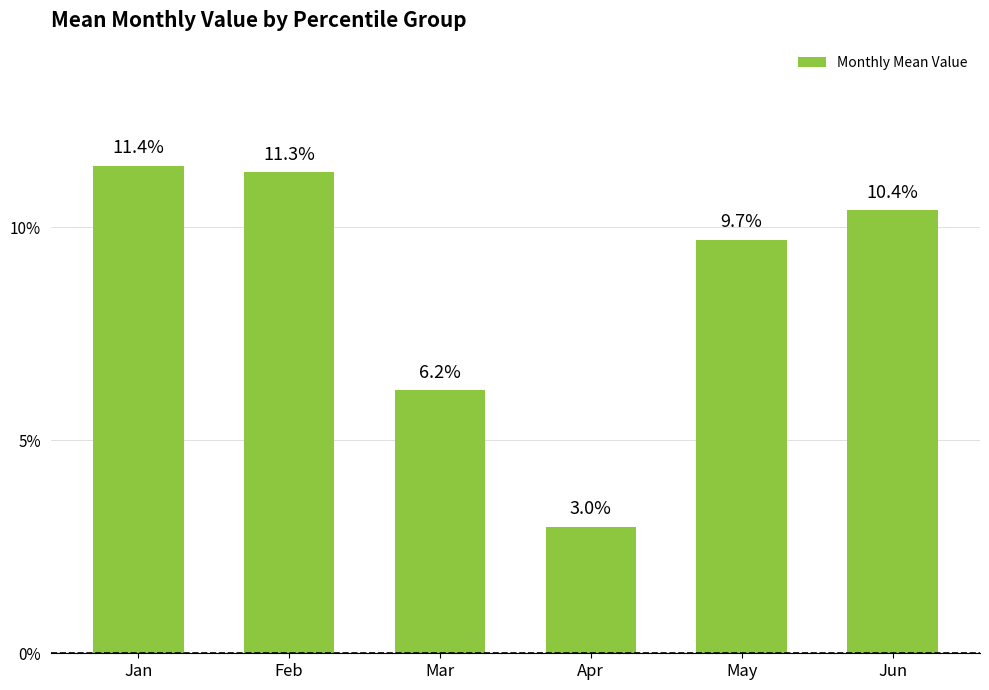

What is the value of the 6th bar from the left?

0.1